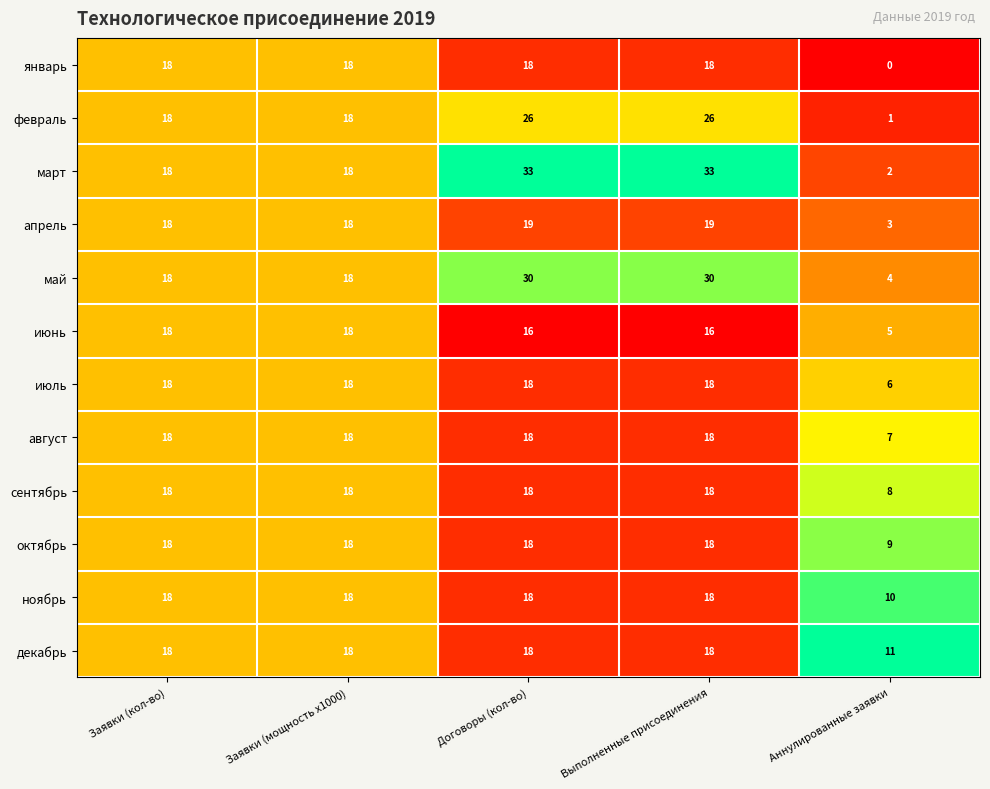

What is the total value across all series at Договоры (кол-во)?

250